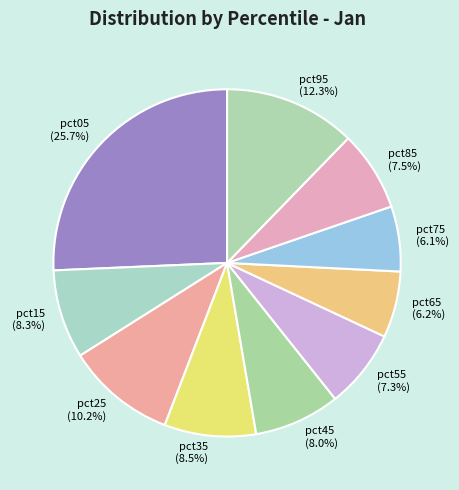

Combined, what portion of the pie is pct35 and pct05?

34.2%